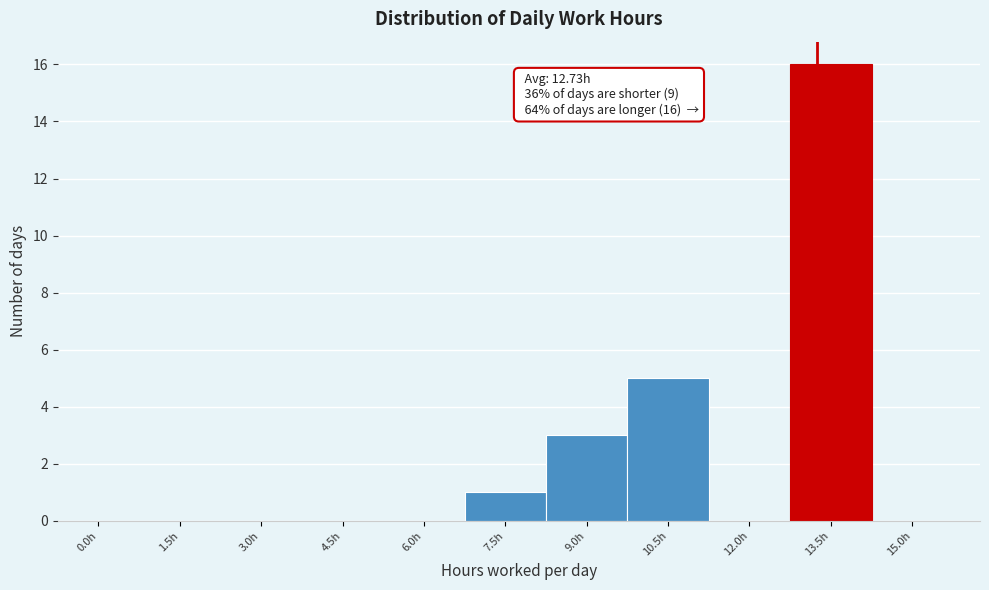

Reading left to right, extract all data points from this chart.

0.0h=0	1.5h=0	3.0h=0	4.5h=0	6.0h=0	7.5h=1	9.0h=3	10.5h=5	12.0h=0	13.5h=16	15.0h=0